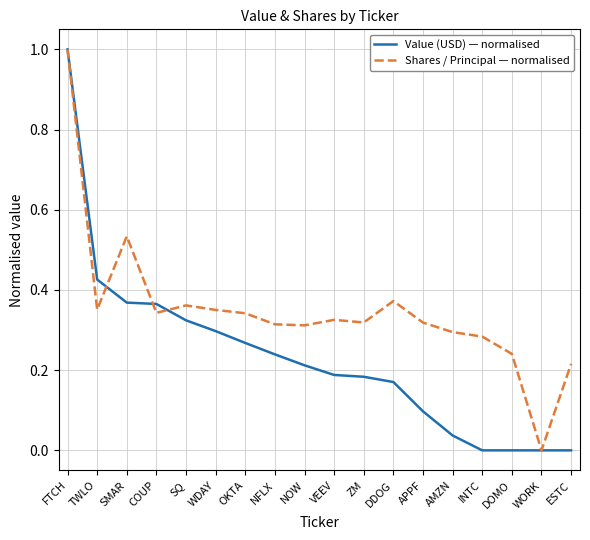

True or false: Shares / Principal — normalised has a value of 0.3 at INTC.

True